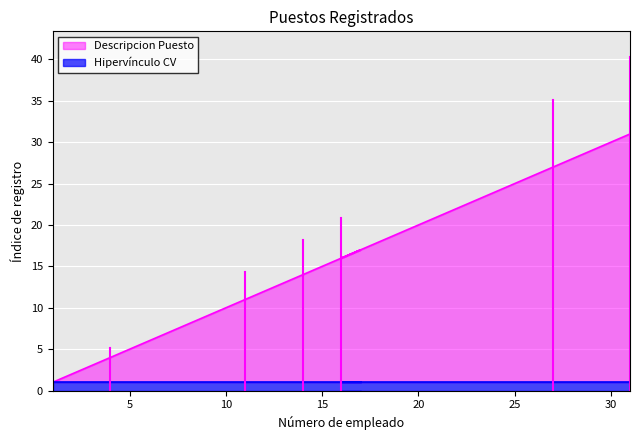

True or false: the data shows 50 at 31.

False